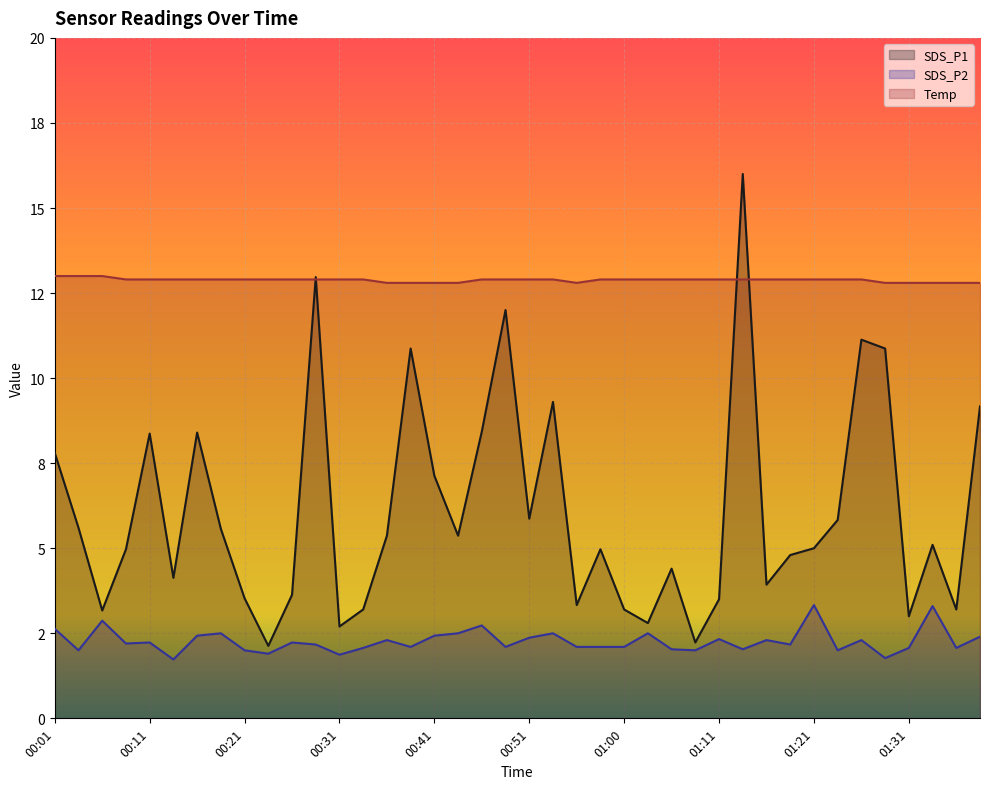

Which has a higher value, 00:51 or 00:21?

00:51